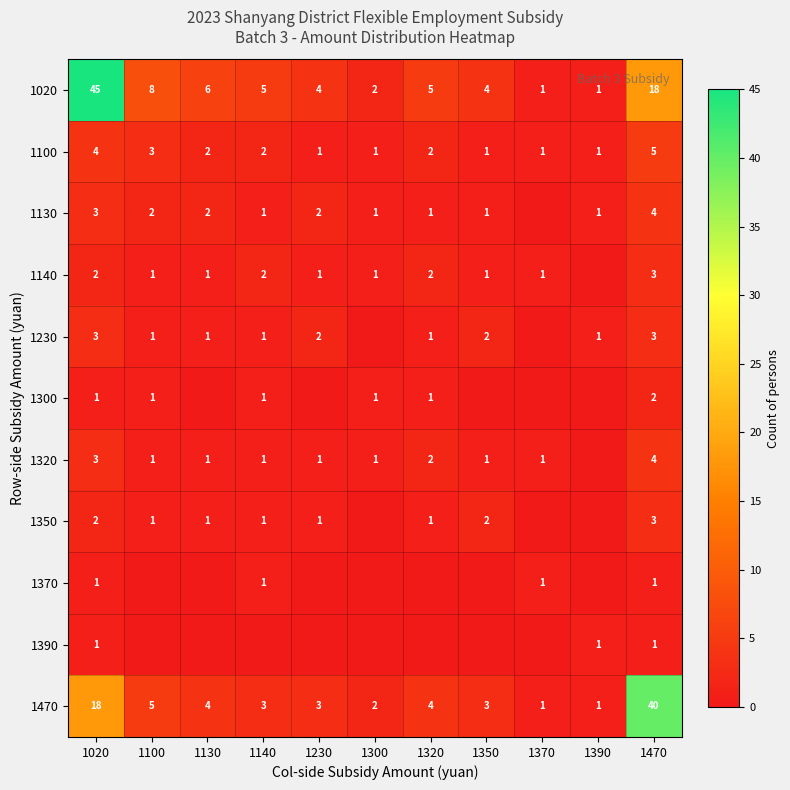

What is the total value across all series at 1140?

18